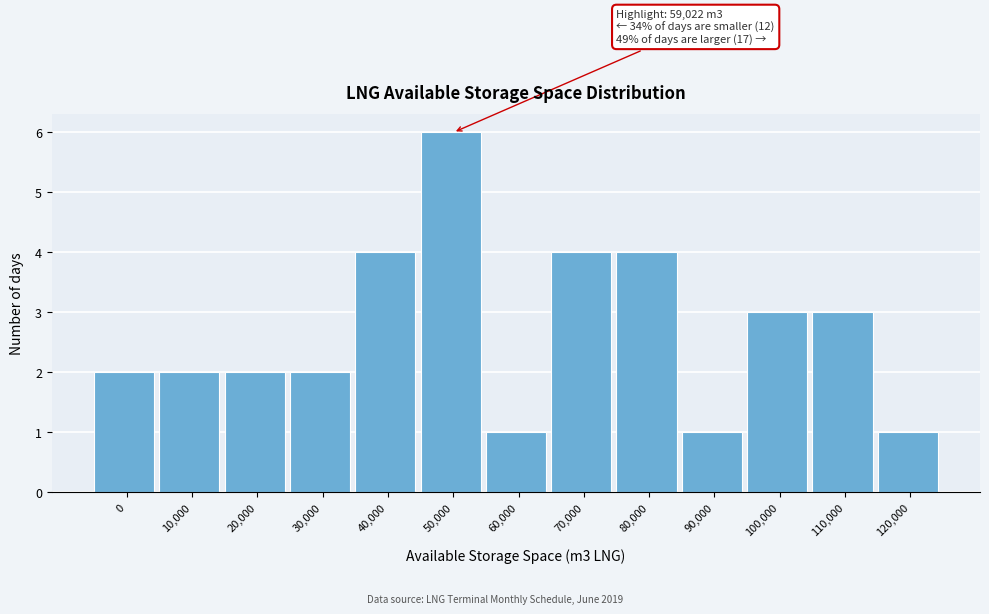

Reading left to right, list all the values displayed in this chart.

0=2	10,000=2	20,000=2	30,000=2	40,000=4	50,000=6	60,000=1	70,000=4	80,000=4	90,000=1	100,000=3	110,000=3	120,000=1